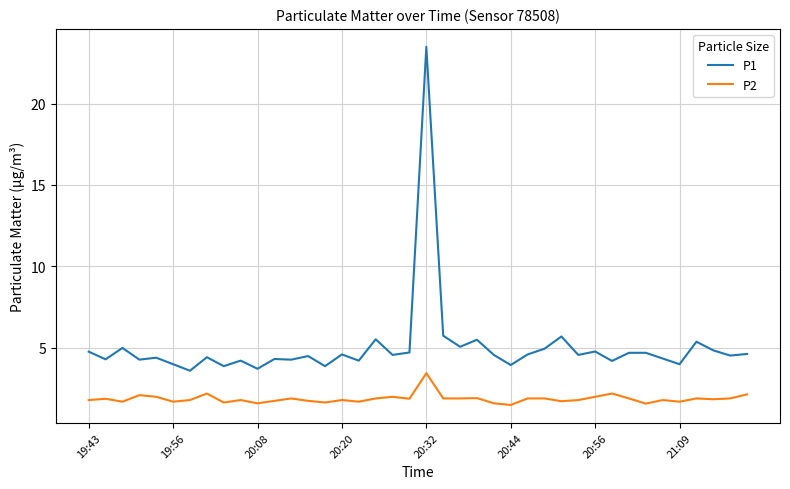

What is the highest value of the P1 series?

23.5